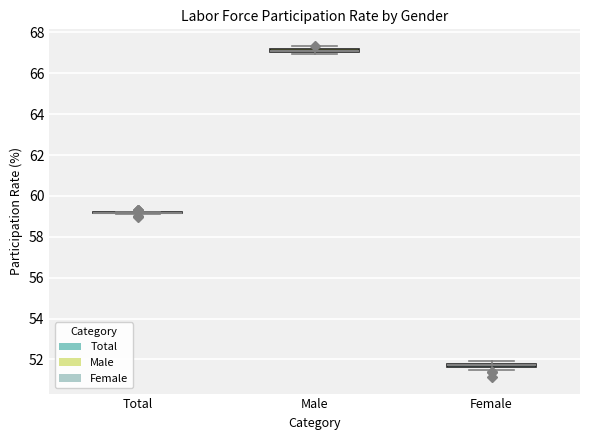

Where is the lower edge of the box for Female on the y-axis? The values are not printed on the chart, so give them approximately, as read against the axis.

51.6